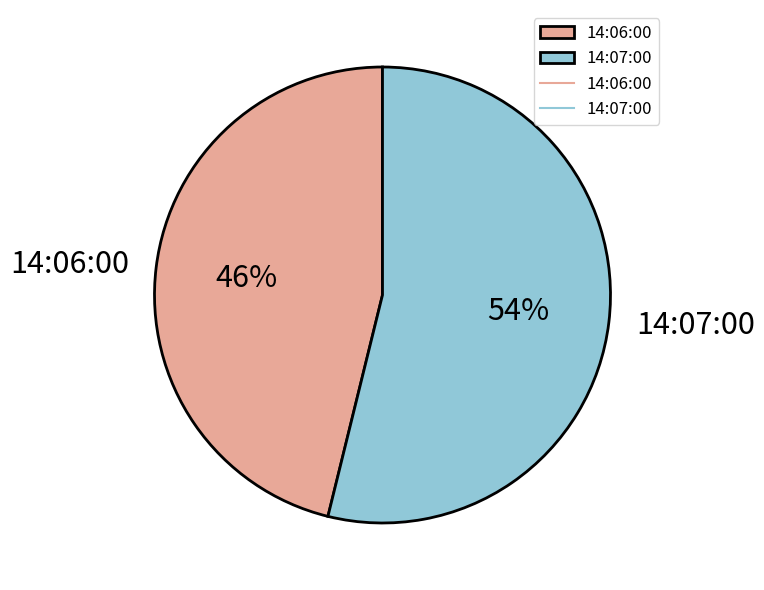

Is there any slice that represents more than half of the pie?

Yes